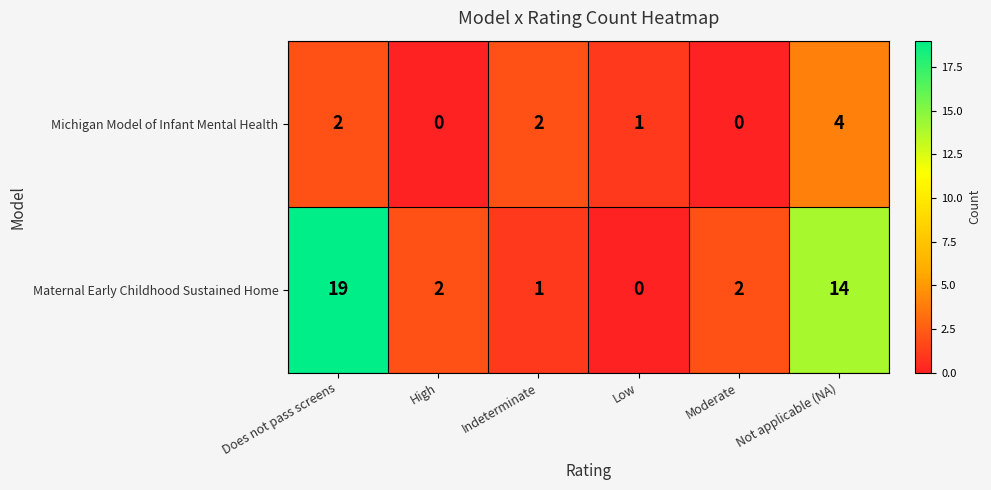

At which label does Maternal Early Childhood Sustained Home first exceed 2?

Does not pass screens